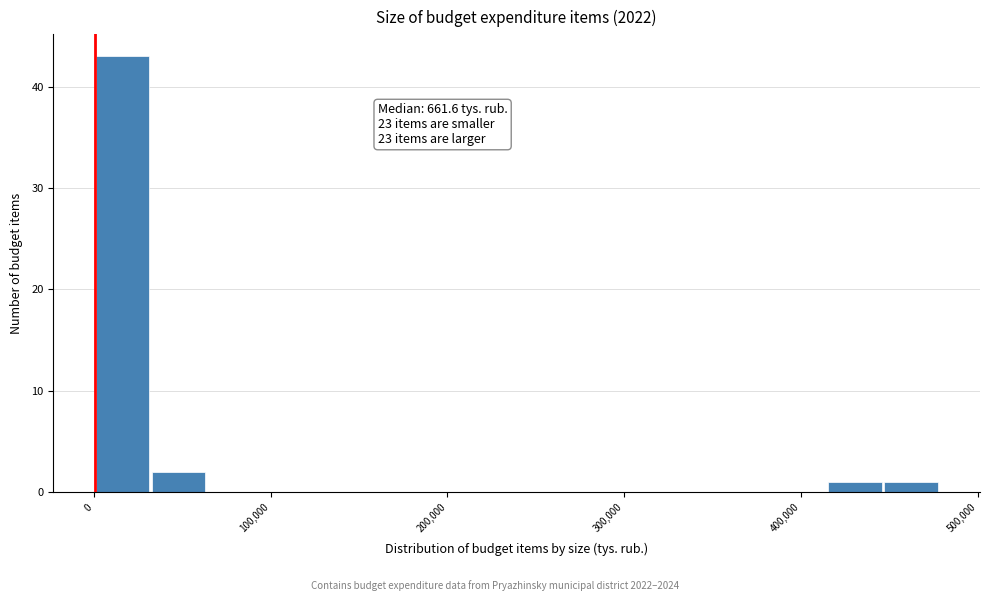

Around what value on the x-axis is the tallest bar? Give the approximate position of its centre, as read against the axis.

20000